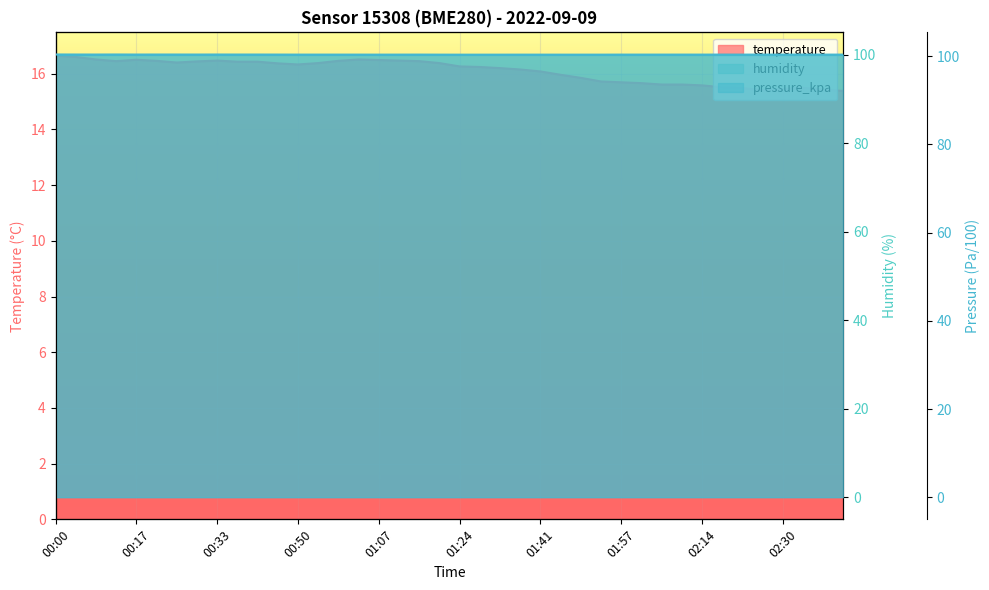

Is it true that pressure_kpa equals 43.1 at 01:11?

False